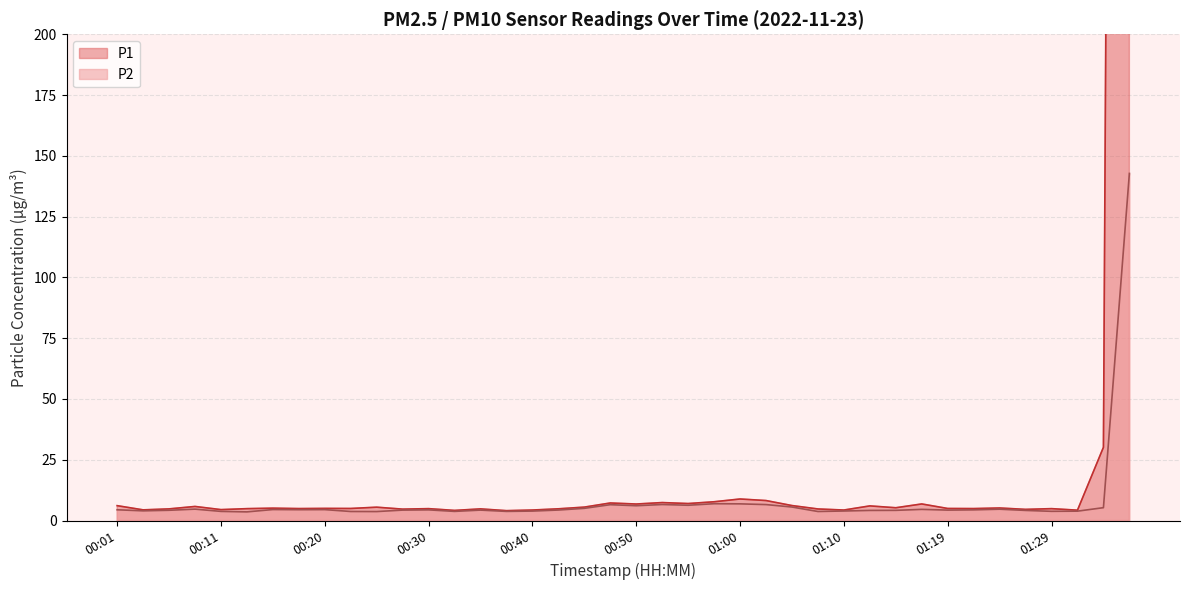

At which category is the sum across all series the highest?

01:37